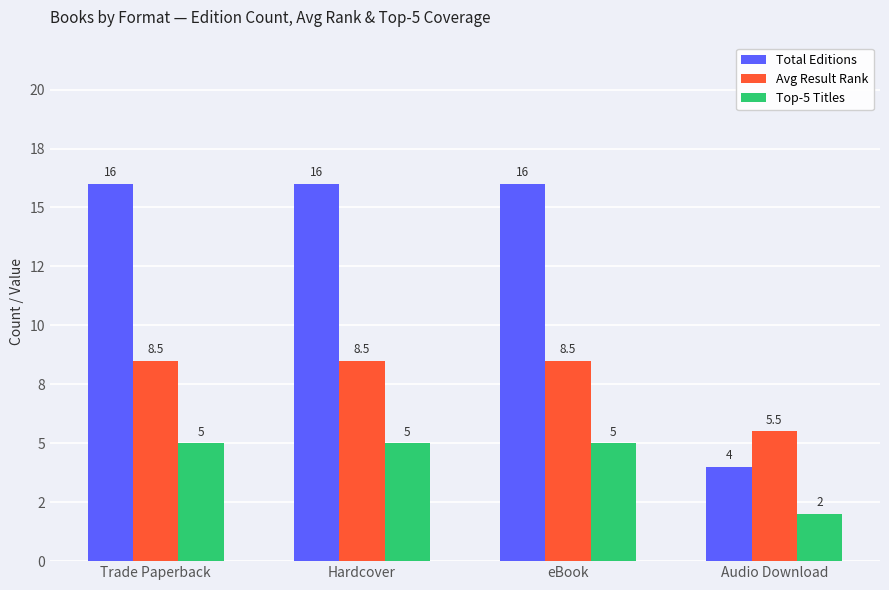

What are all the series names shown in the legend?

Total Editions, Avg Result Rank, Top-5 Titles